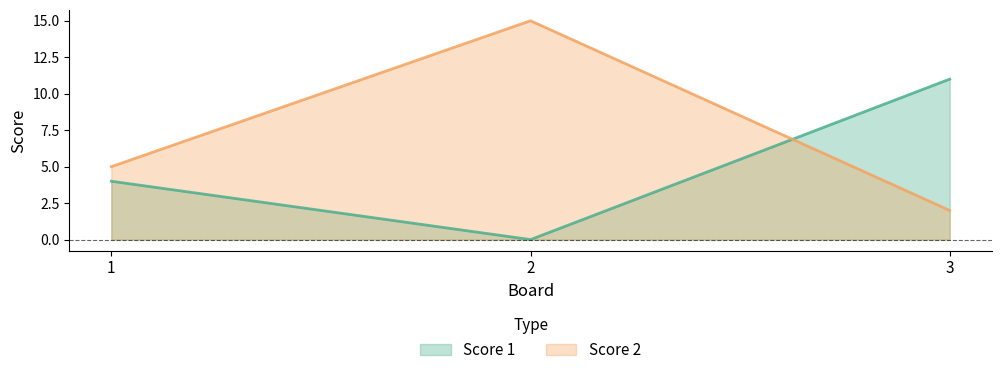

List the series in order of their peak value, lowest first.

Score 1, Score 2